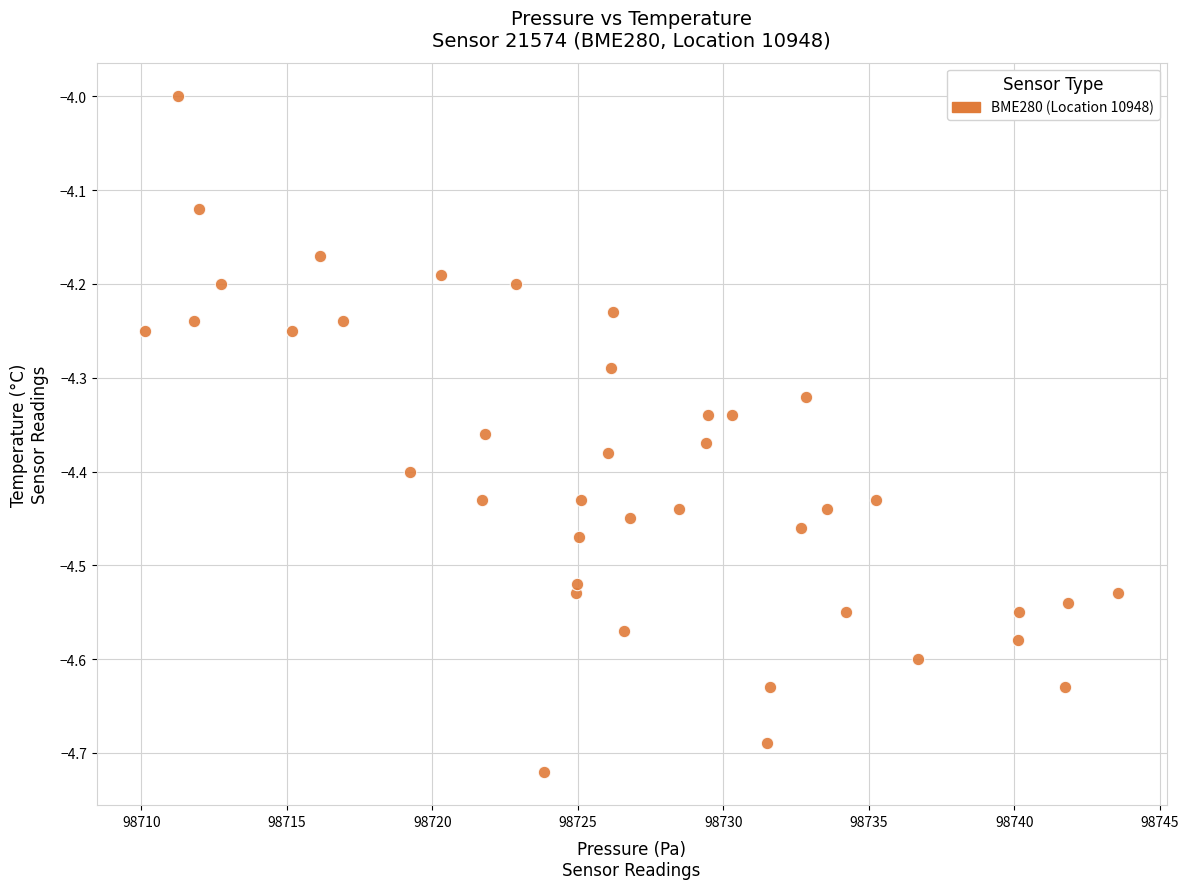

What is the range of X values (max minus min)?

33.4